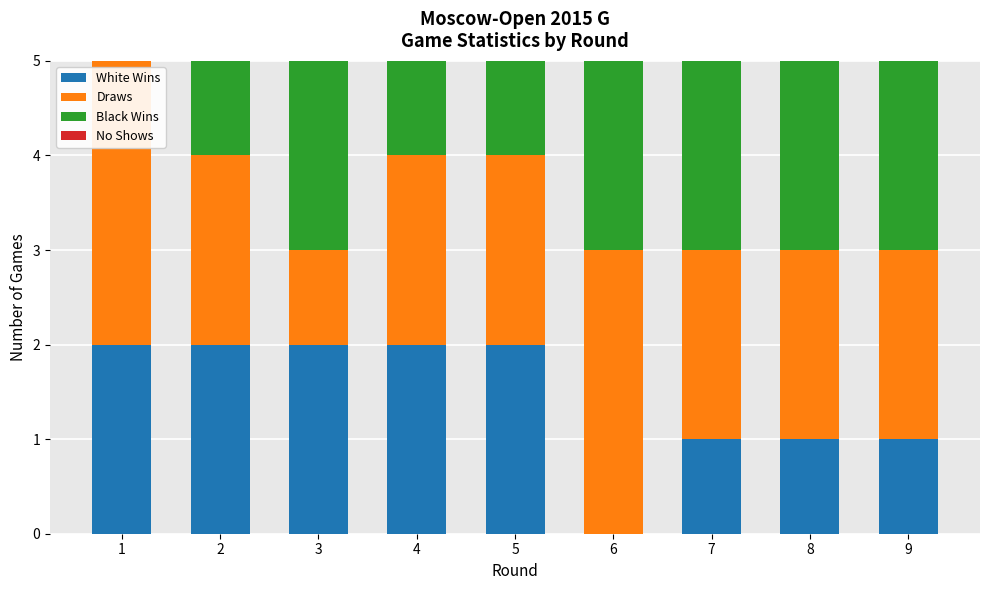

What is the total value across all series at 8?

5